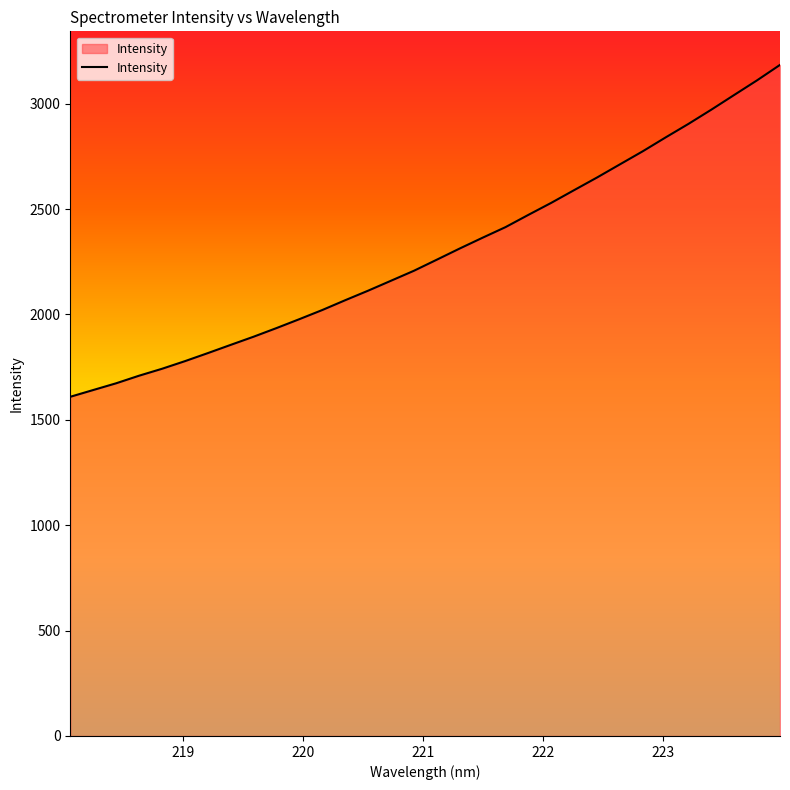

What is the maximum value shown in the chart?

3184.3